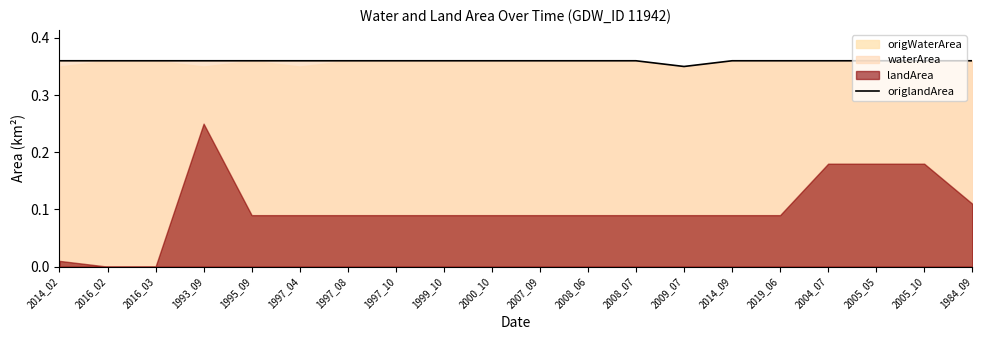

At which label is origlandArea closest to 0?

2009_07